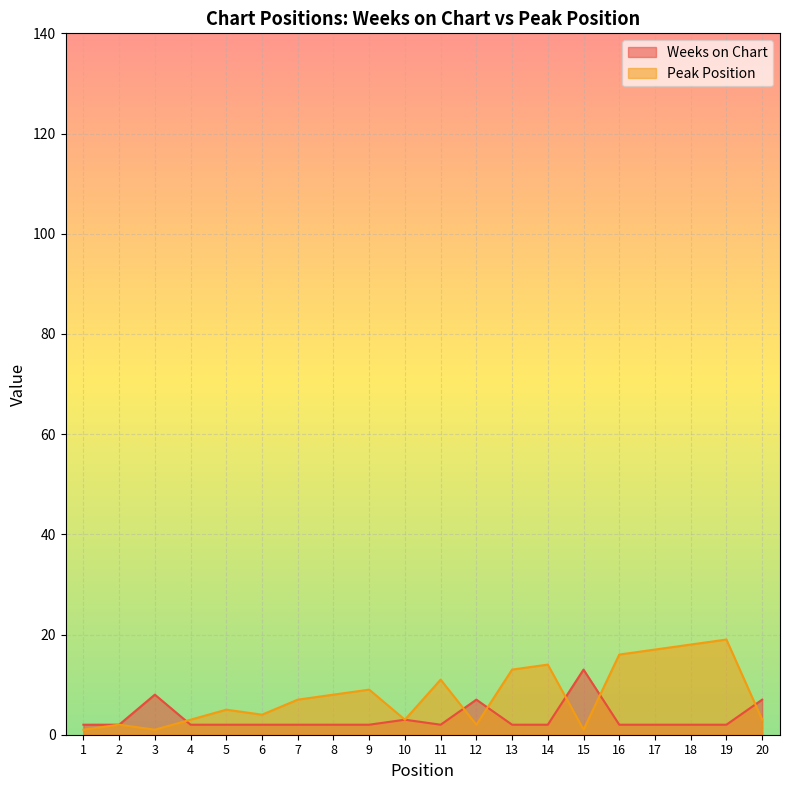

Between which two adjacent categories do Weeks on Chart and Peak Position first intersect?

3 and 4